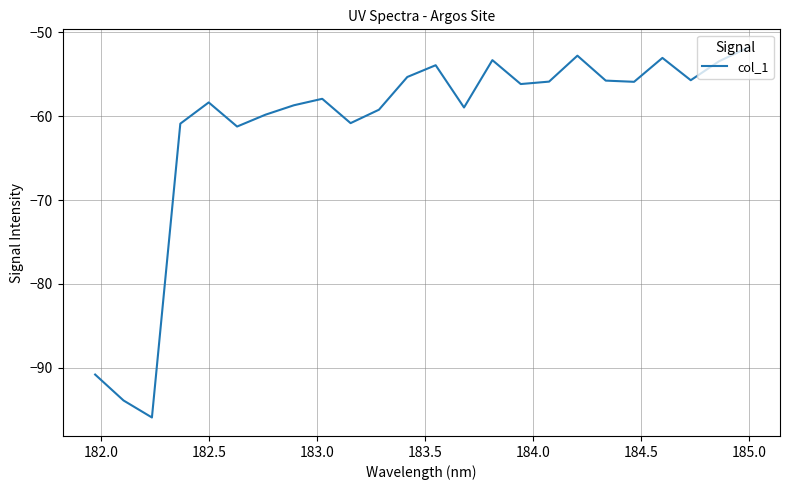

What is the greatest value displayed?

-51.8